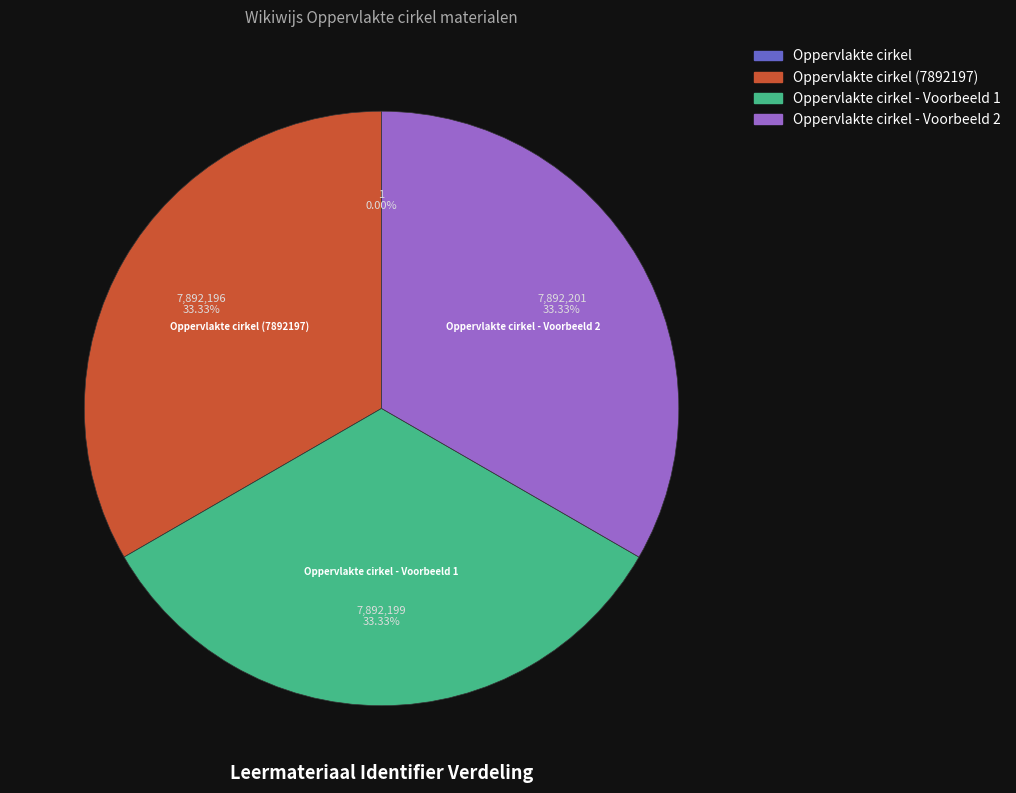

To the nearest percent, what is the average slice percentage?

25%